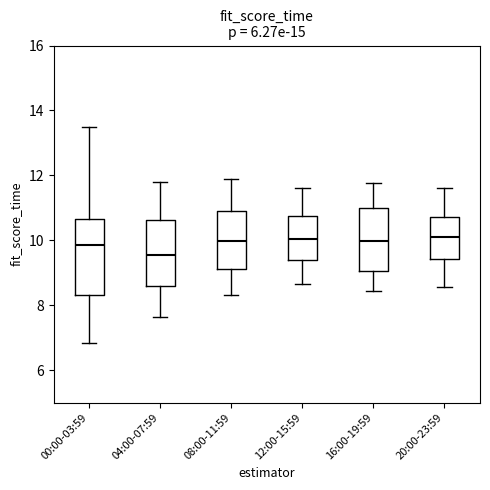

Where is the lower edge of the box for 08:00-11:59 on the y-axis? The values are not printed on the chart, so give them approximately, as read against the axis.

9.2